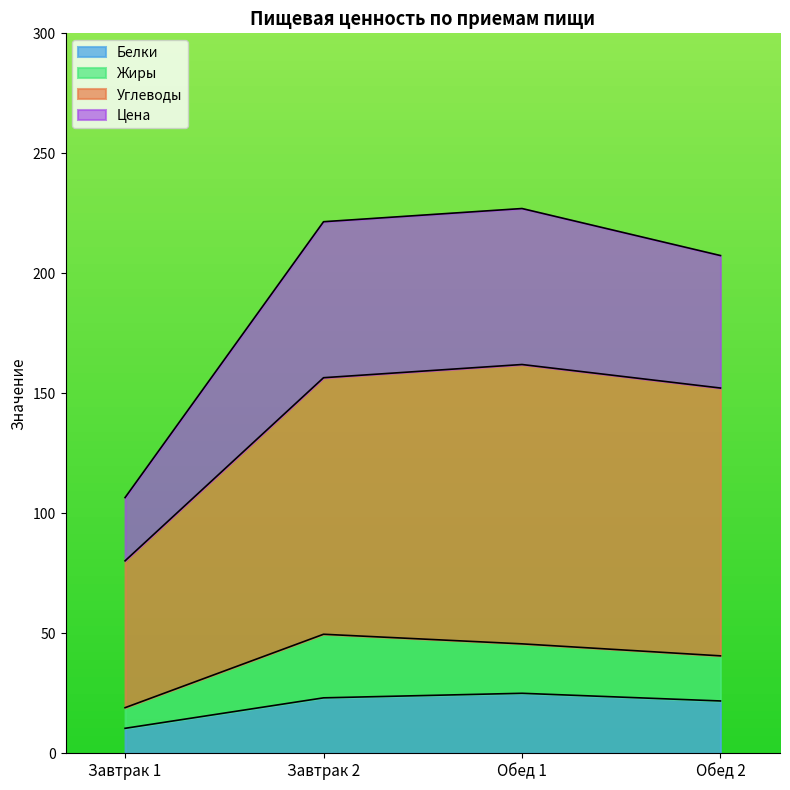

What is the label of the 4th point from the left?

Обед 2